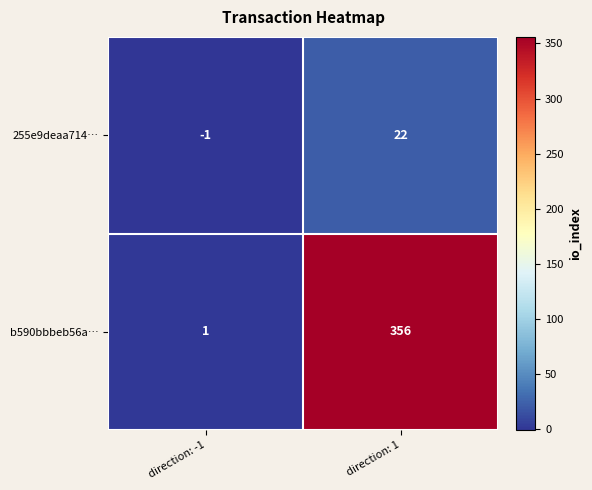

Where is b590bbbeb56a… nearest to the value 178?

direction: -1